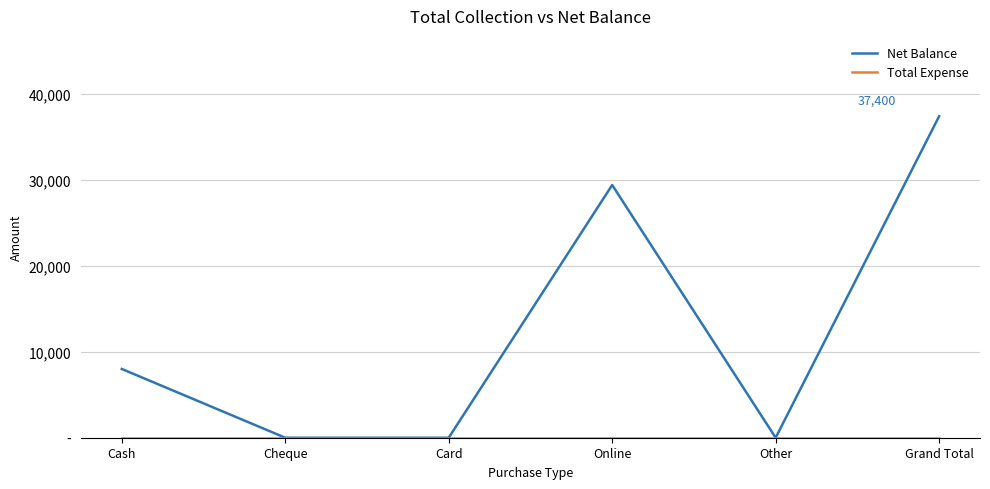

The Net Balance series shows 0 at Card. True or false?

True